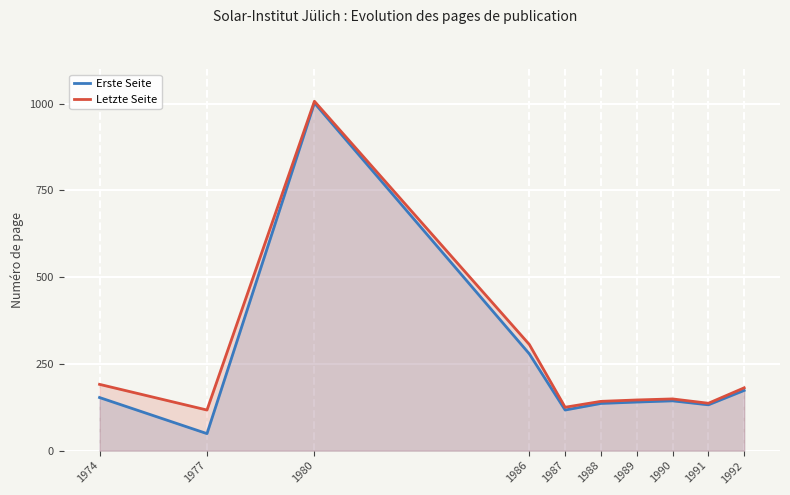

At how many categories does at least one series exceed 566?

1